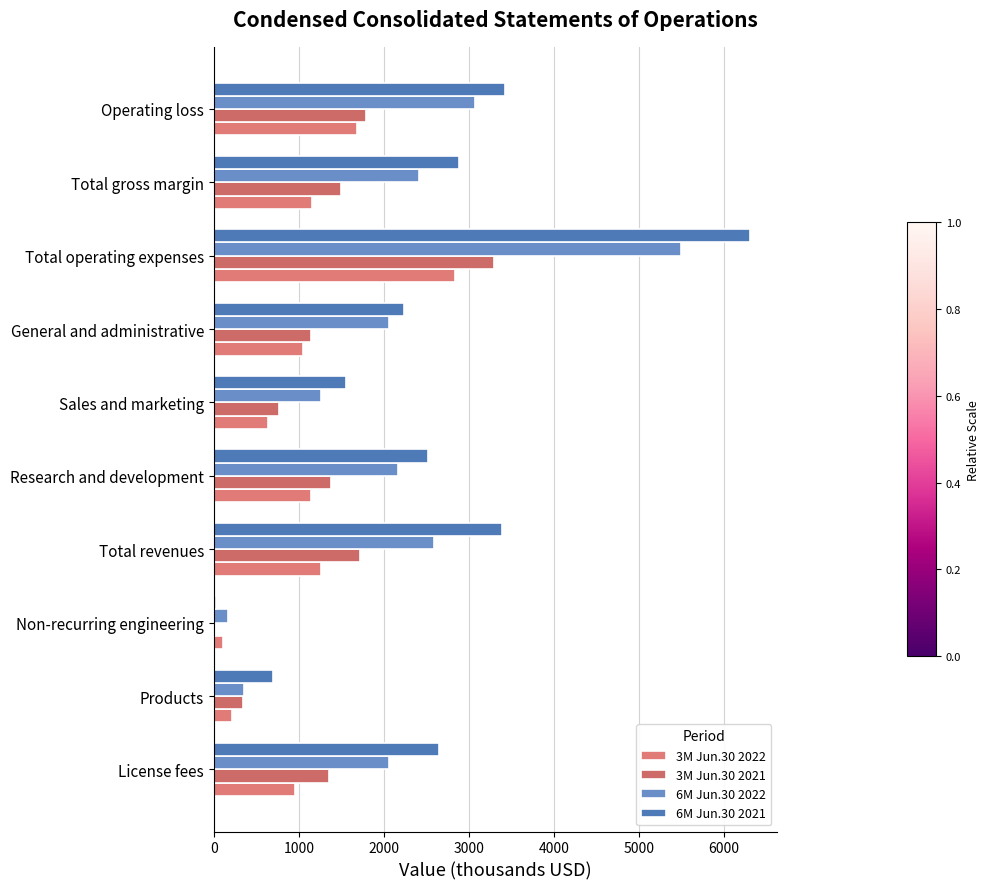

What is the maximum value for 6M Jun.30 2021?

6312